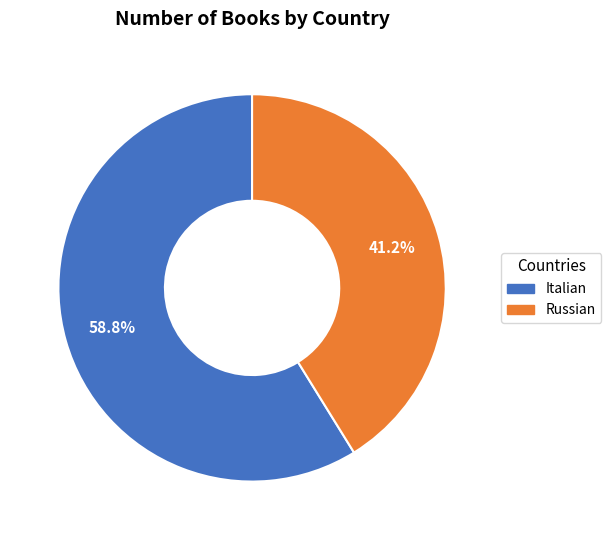

Which category accounts for the majority?

Italian